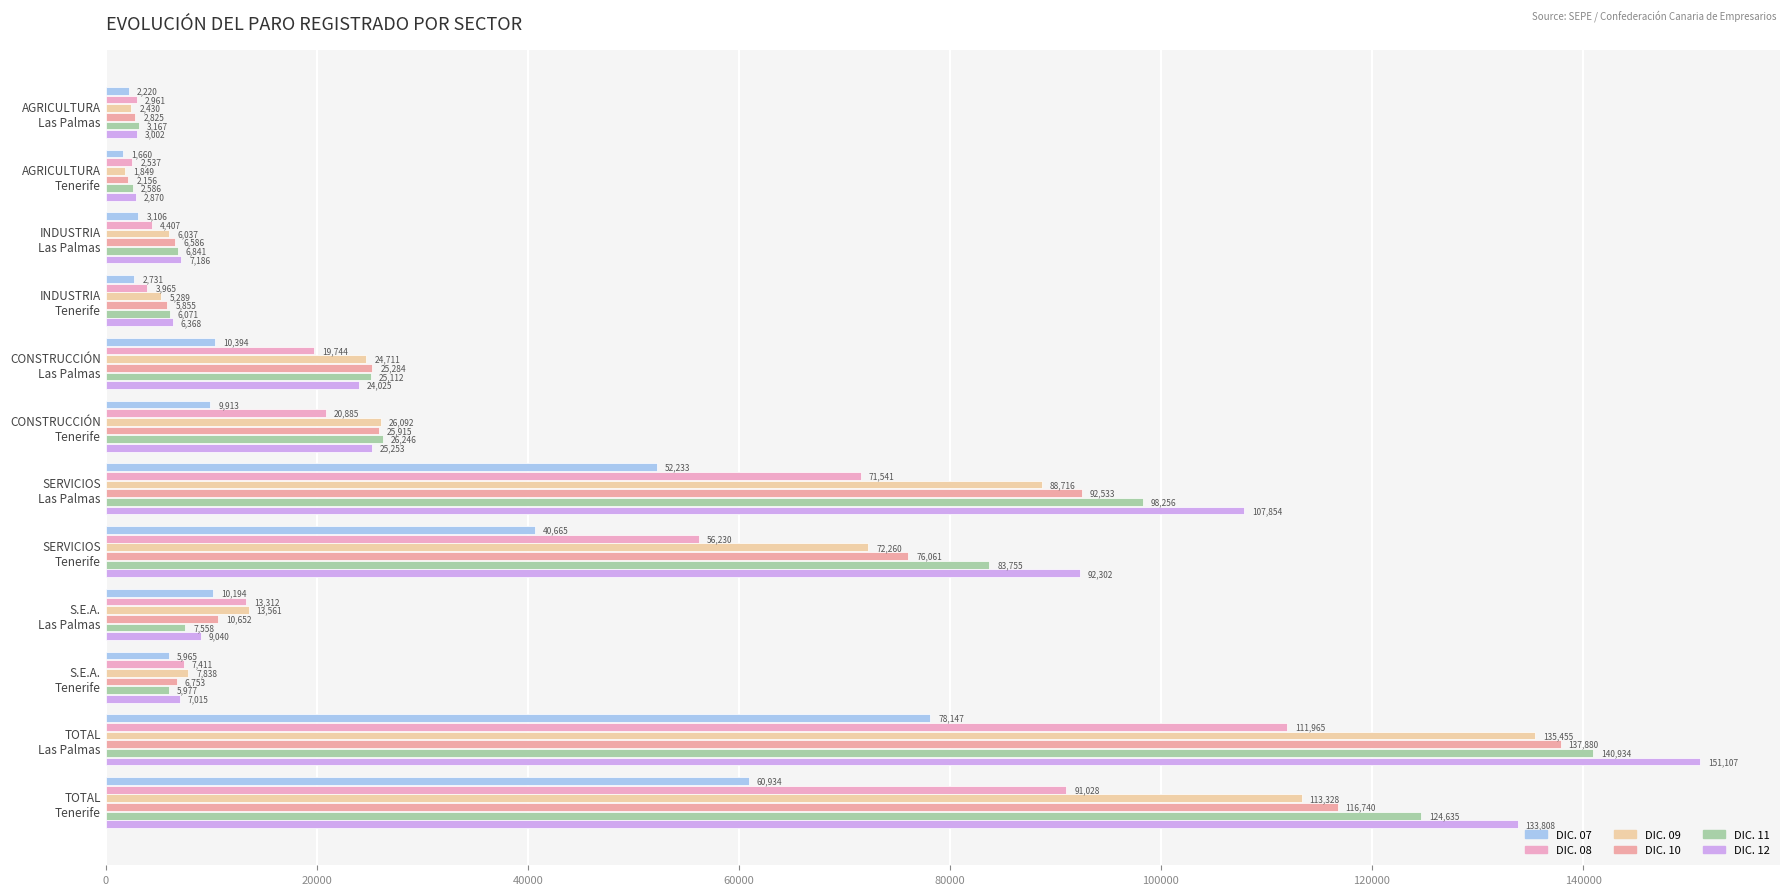

How many values in the DIC. 09 series are below 24711?

6